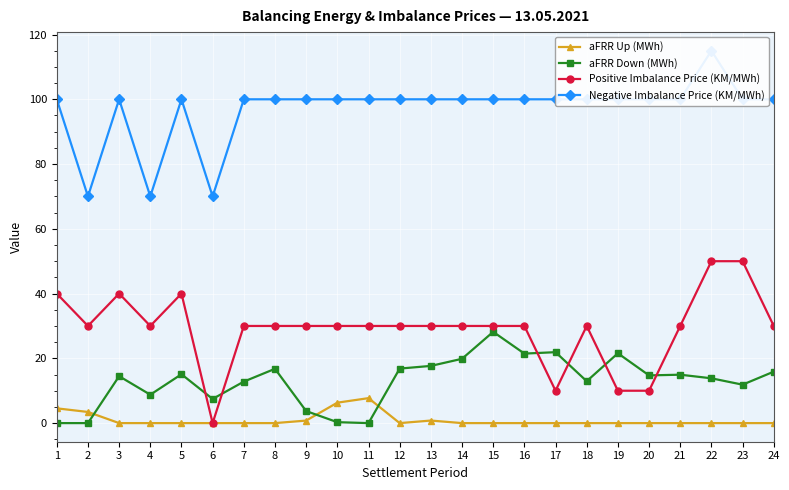

True or false: aFRR Down (MWh) has more than 1 interior local peaks.

True